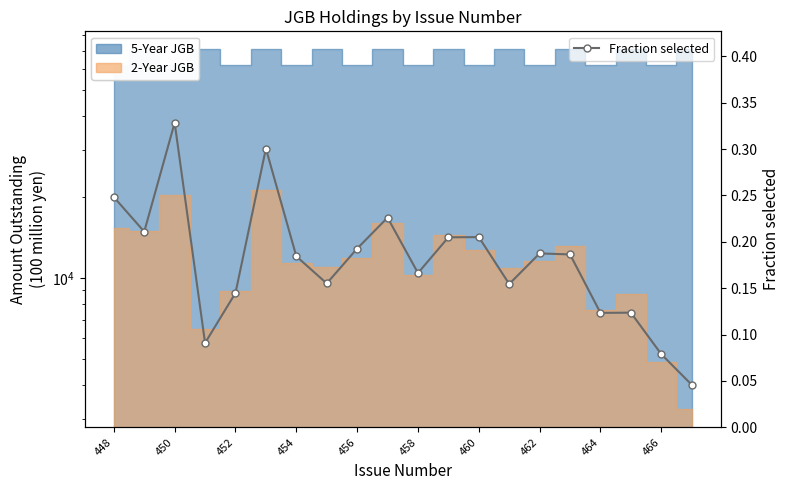

Count the Fraction selected values in the range 0 to 1.

20